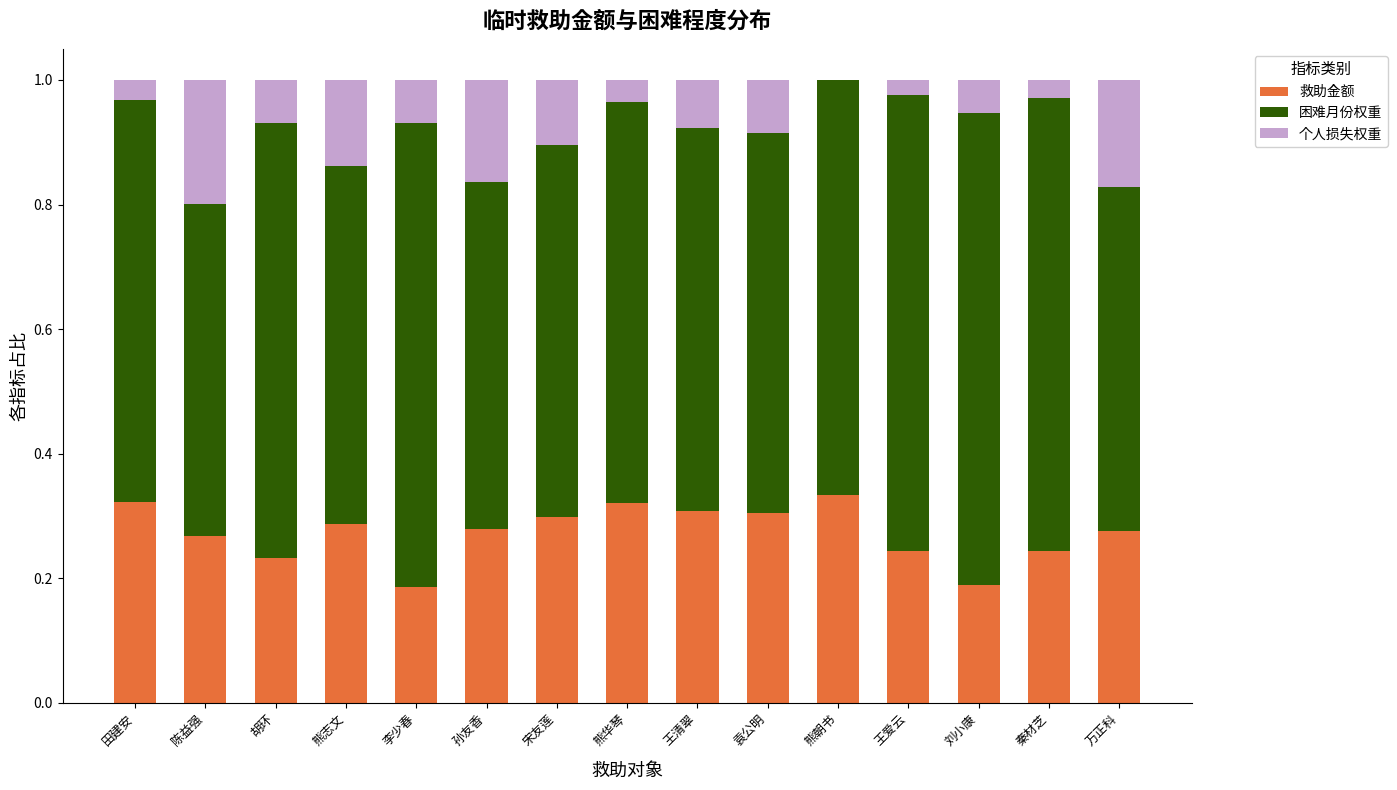

What is the total value across all series at 田建安?

1.0